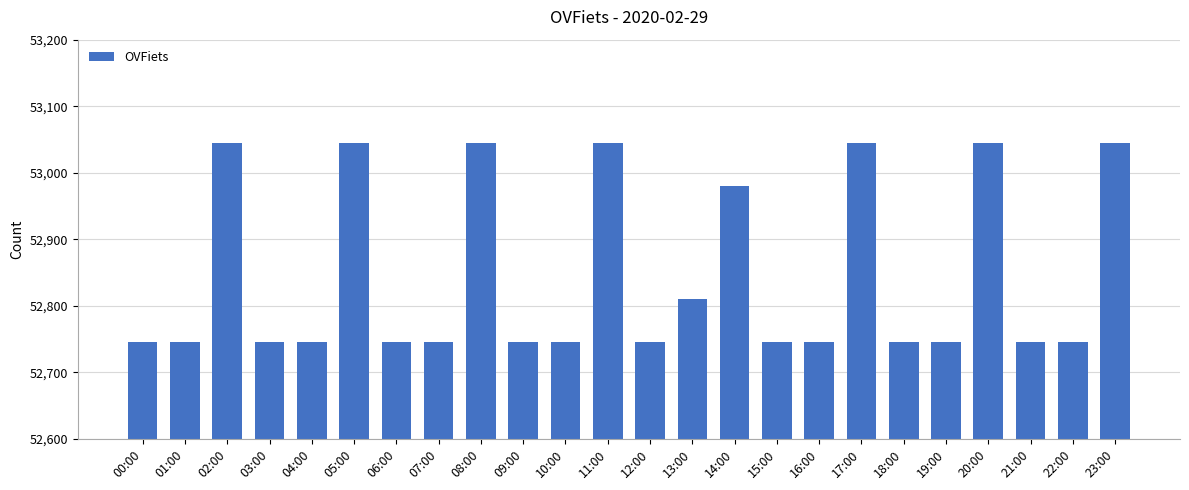

The value at 10:00 is 21887. True or false?

False